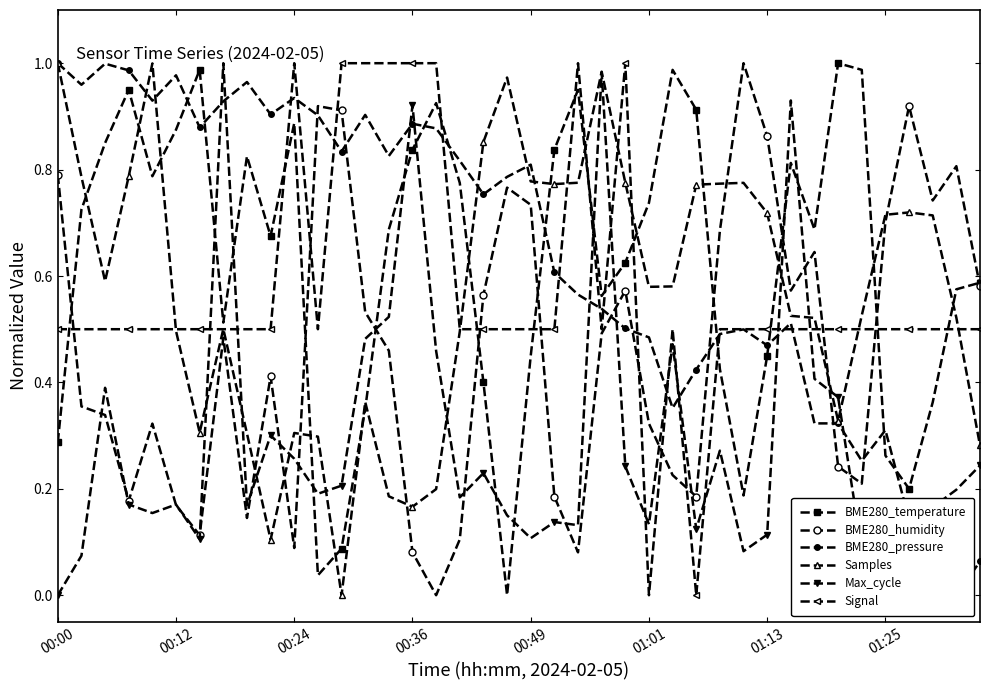

In Signal, how many points are lower than both neighbors (excluding endpoints)?

4